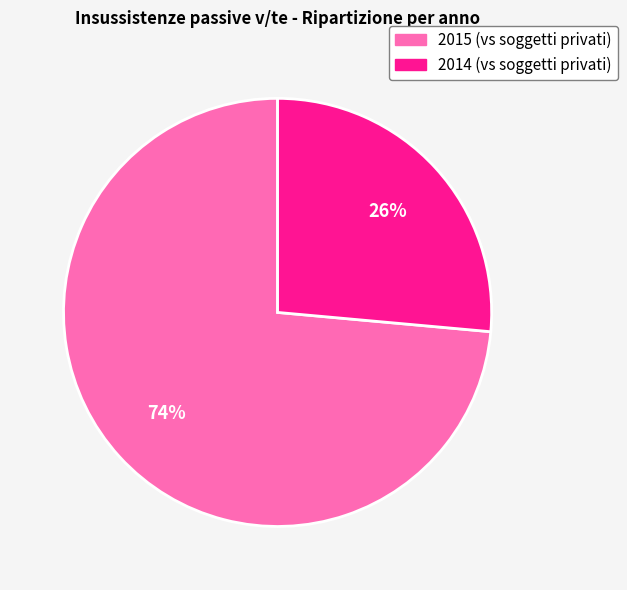

Rank the categories by value from highest to lowest.

2015 (vs soggetti privati), 2014 (vs soggetti privati)